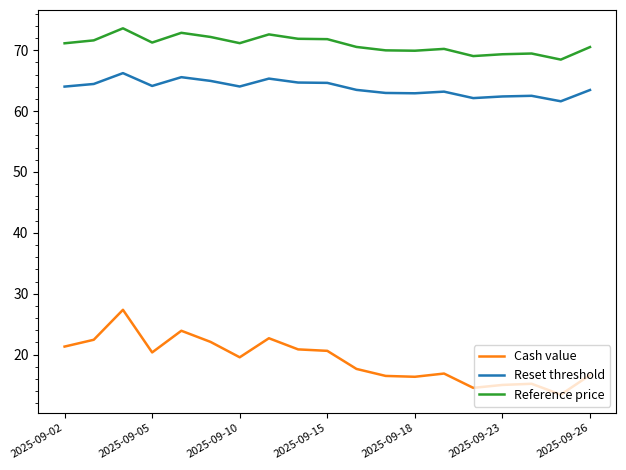

Rank the series by their maximum value, from highest to lowest.

Reference price, Reset threshold, Cash value